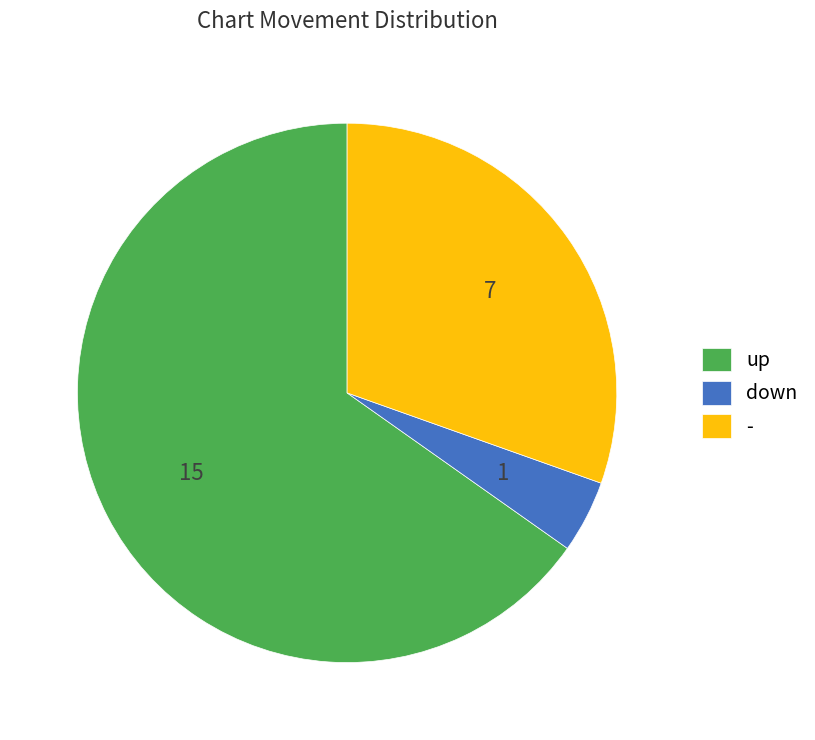

Combined, do - and down account for over 50%?

No